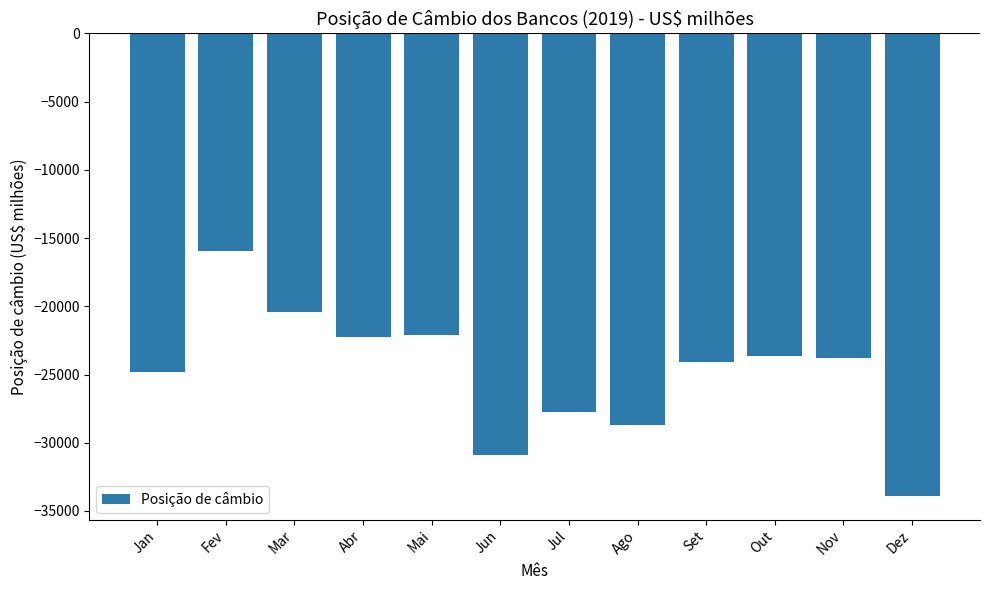

What is the label of the 8th bar from the left?

Ago